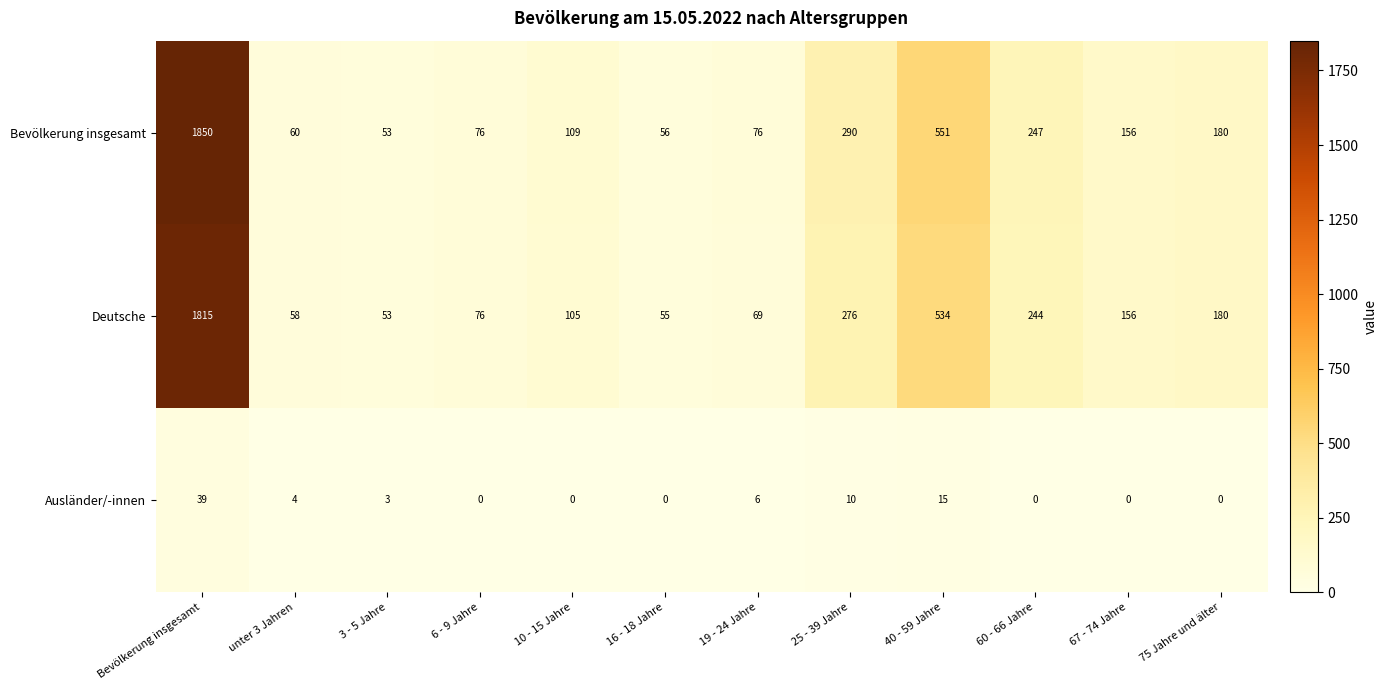

Is the value of Deutsche at 10 - 15 Jahre greater than the value of Bevölkerung insgesamt at unter 3 Jahren?

Yes